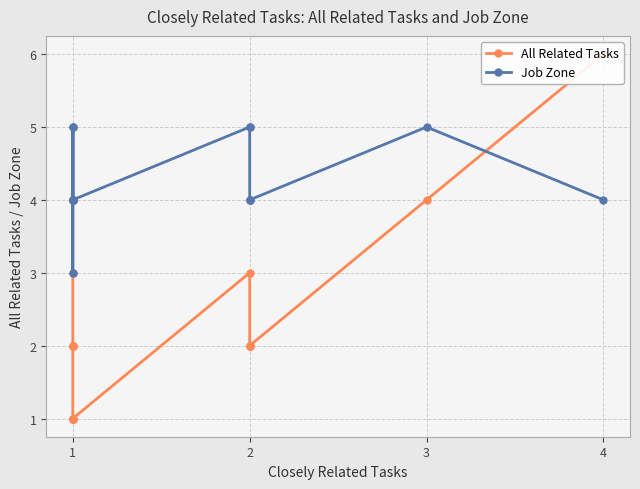

How many data points in All Related Tasks are above 2?

4